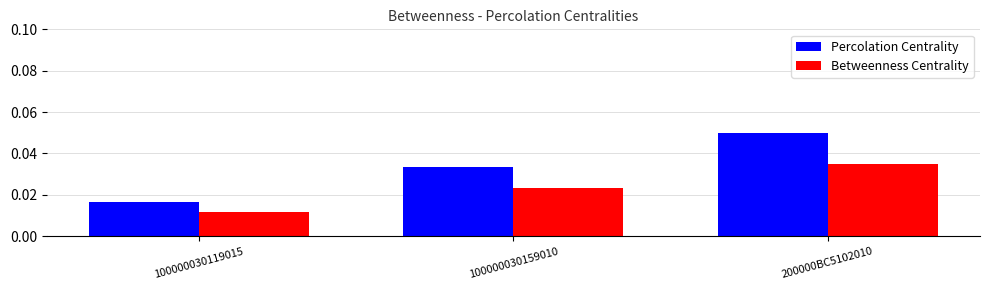

How many distinct data groups are displayed?

2